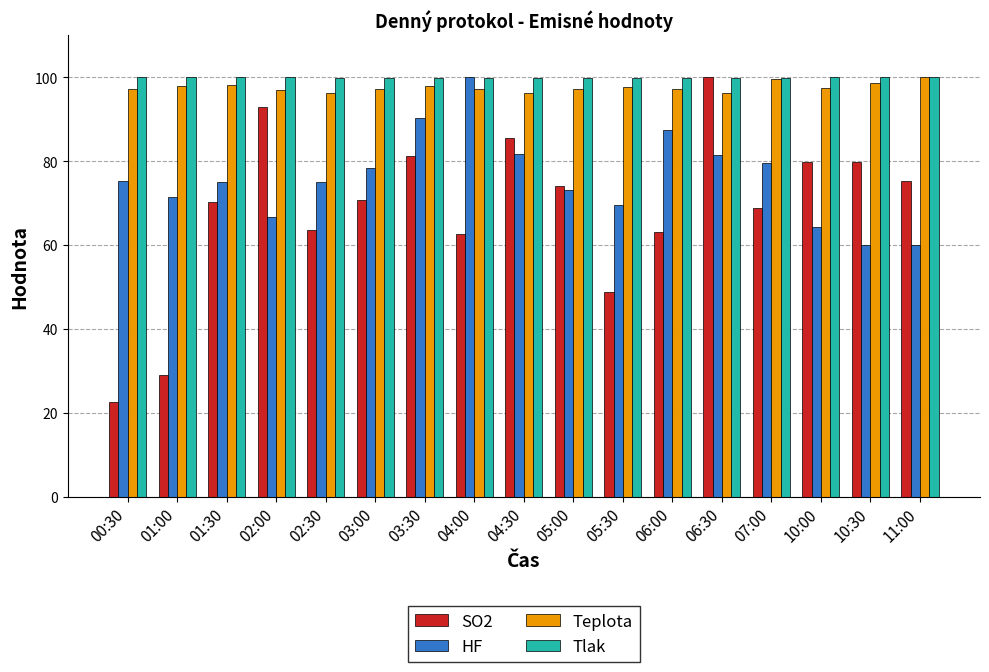

What are all the series names shown in the legend?

SO2, HF, Teplota, Tlak